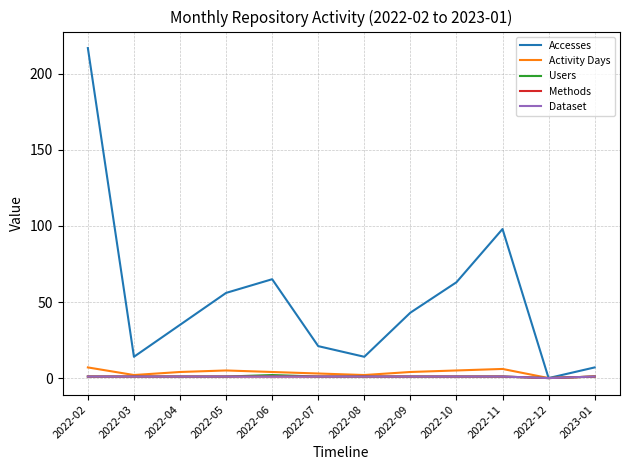

At which label does Accesses first exceed 43?

2022-02